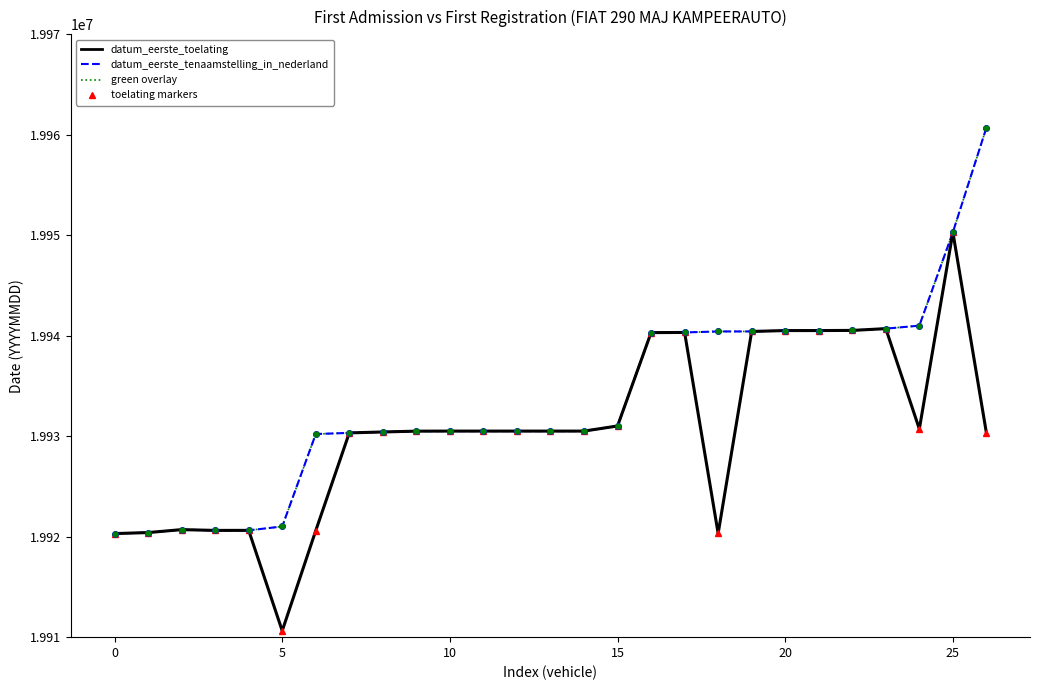

Count the number of data series in this chart.

2